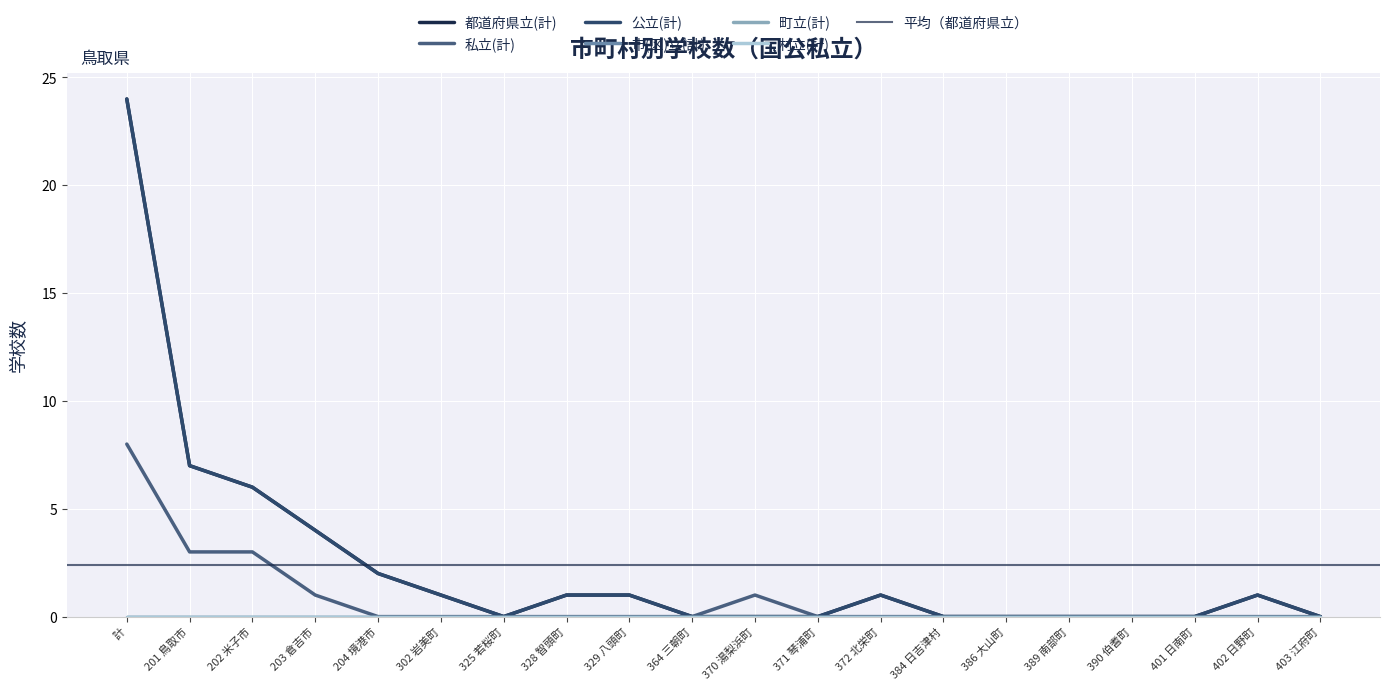

What is the sum of all 公立(計) values?

48